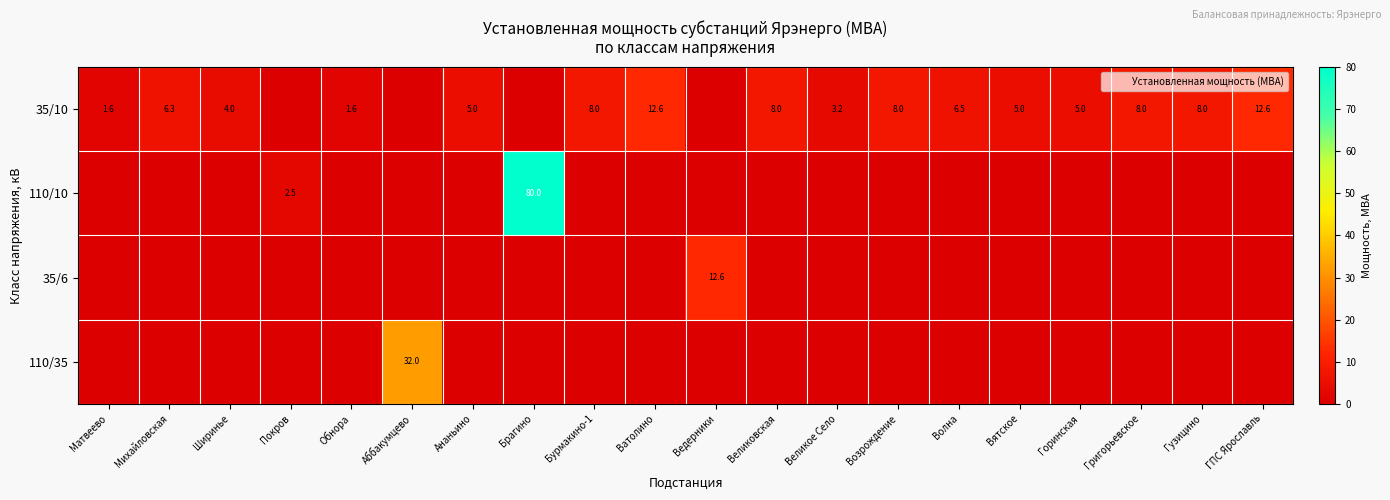

At which category does the chart reach its peak across all series?

Брагино